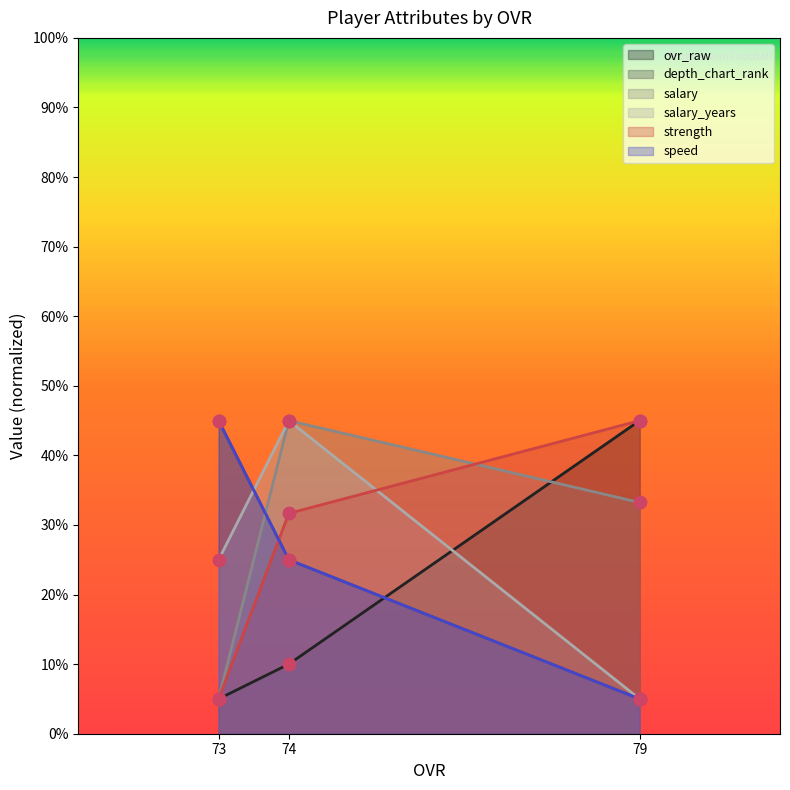

At which category is the sum across all series the highest?

74